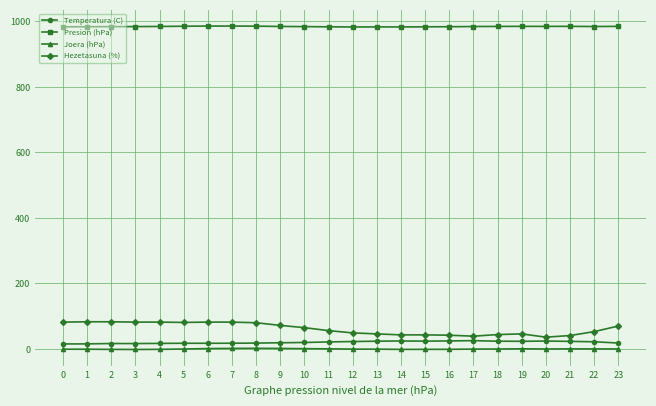

What is the difference between the Temperatura (C) values at 17 and 13?

1.7